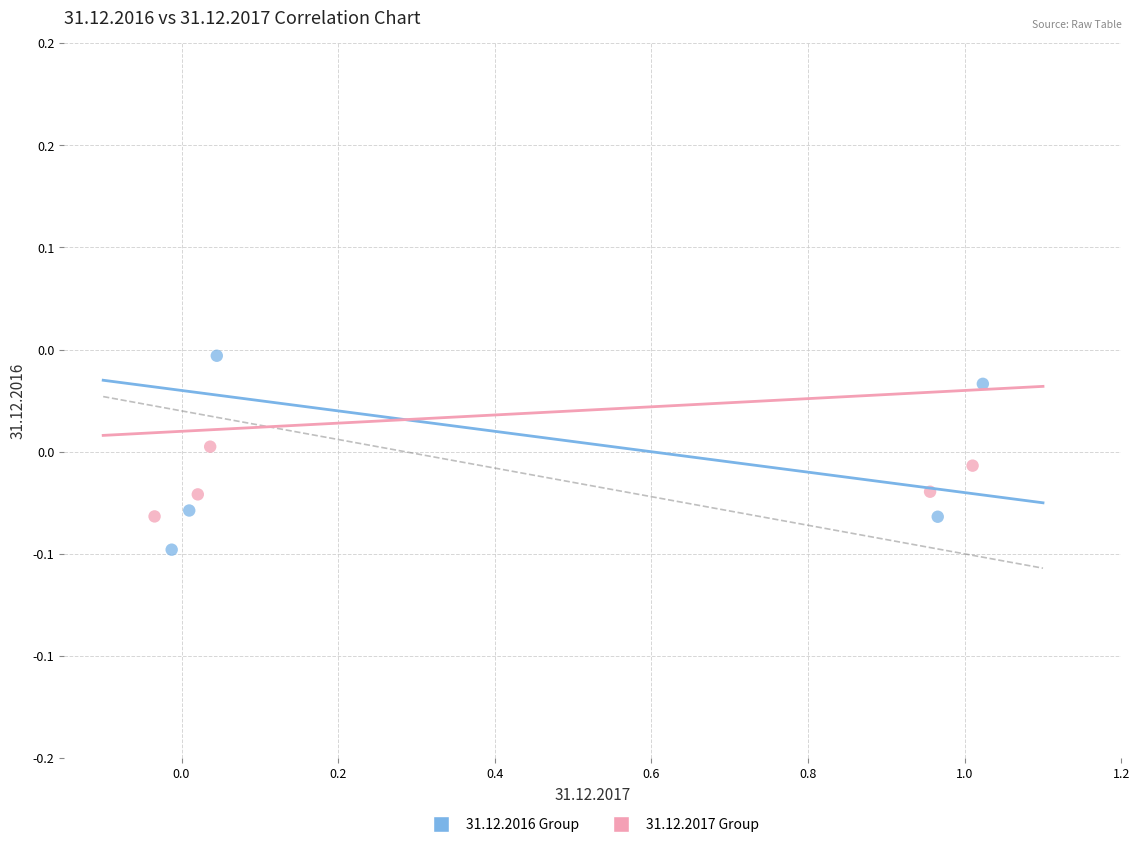

What are all the series names shown in the legend?

31.12.2016 Group, 31.12.2017 Group